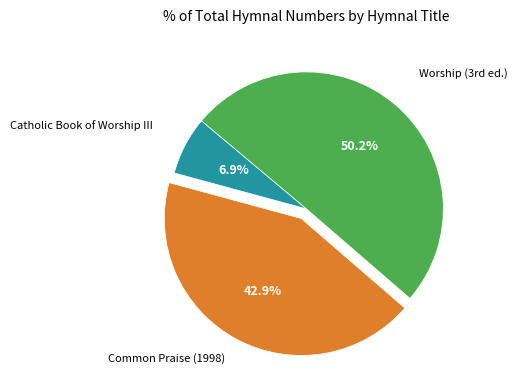

Which slice is the largest?

Worship (3rd ed.)